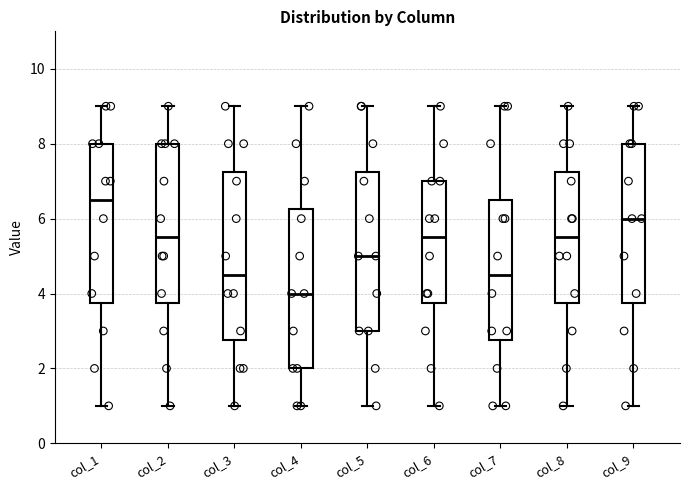

Where does the upper whisker of the box for col_6 end on the y-axis? The values are not printed on the chart, so give them approximately, as read against the axis.

9.0